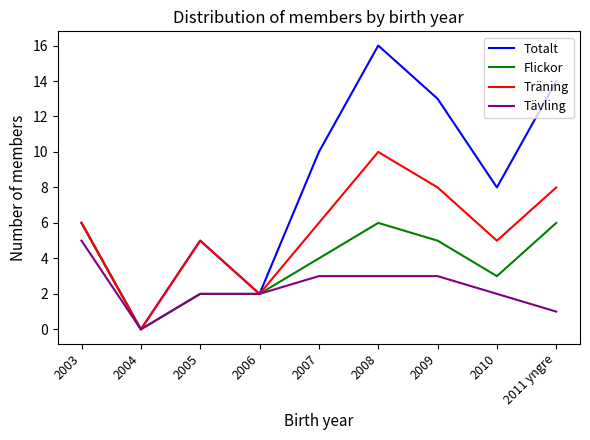

What is the greatest value displayed?

16